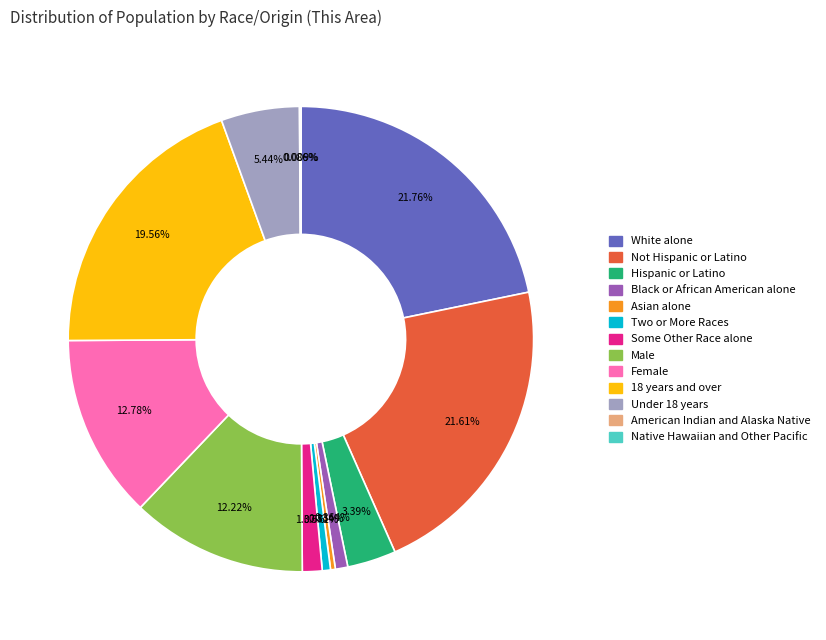

Does Female represent more than half of the total?

No